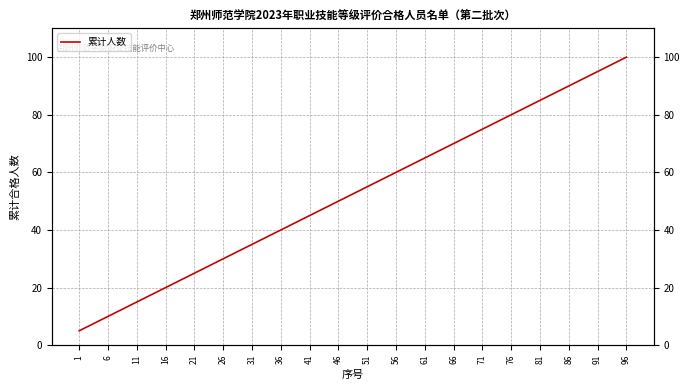

Rank the categories by value from highest to lowest.

96, 91, 86, 81, 76, 71, 66, 61, 56, 51, 46, 41, 36, 31, 26, 21, 16, 11, 6, 1